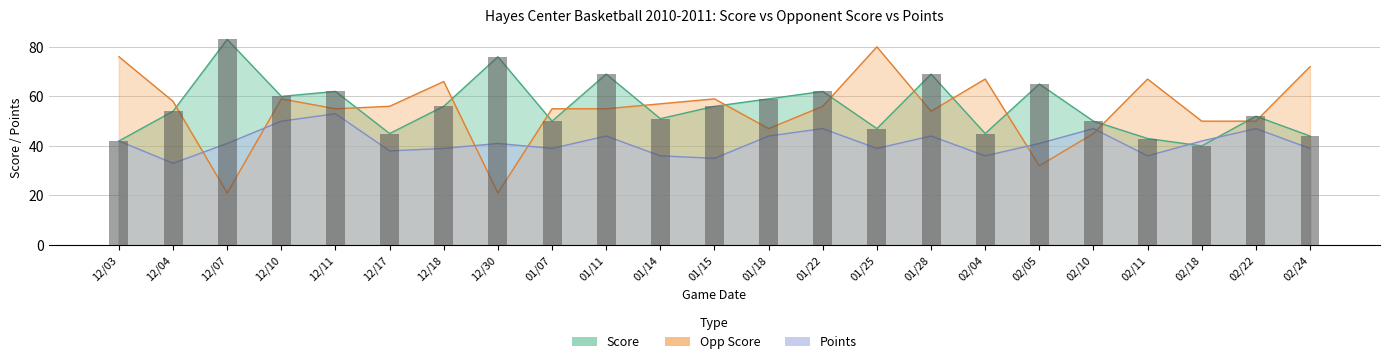

Count the number of data series in this chart.

3